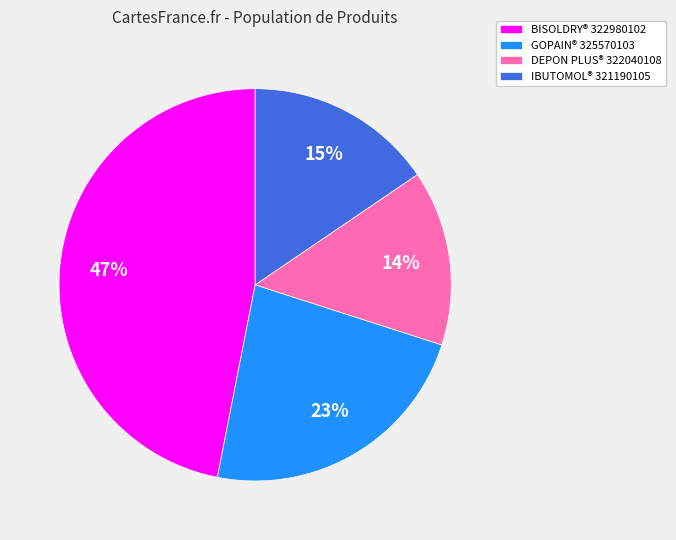

True or false: BISOLDRY® 322980102 accounts for 47% of the total.

True